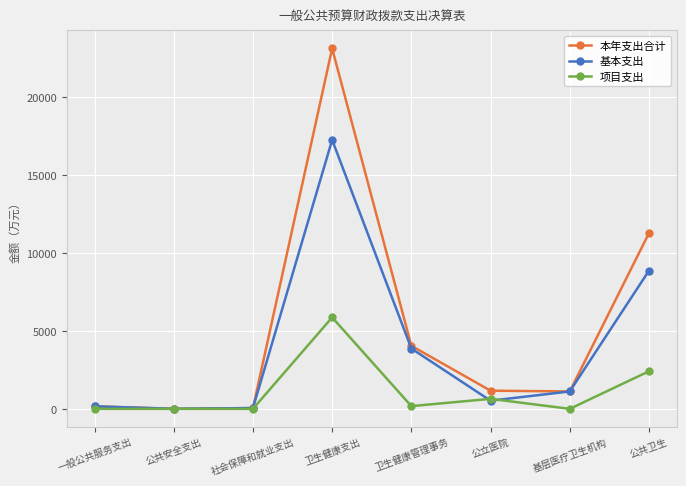

List the series in order of their overall mean, highest first.

本年支出合计, 基本支出, 项目支出